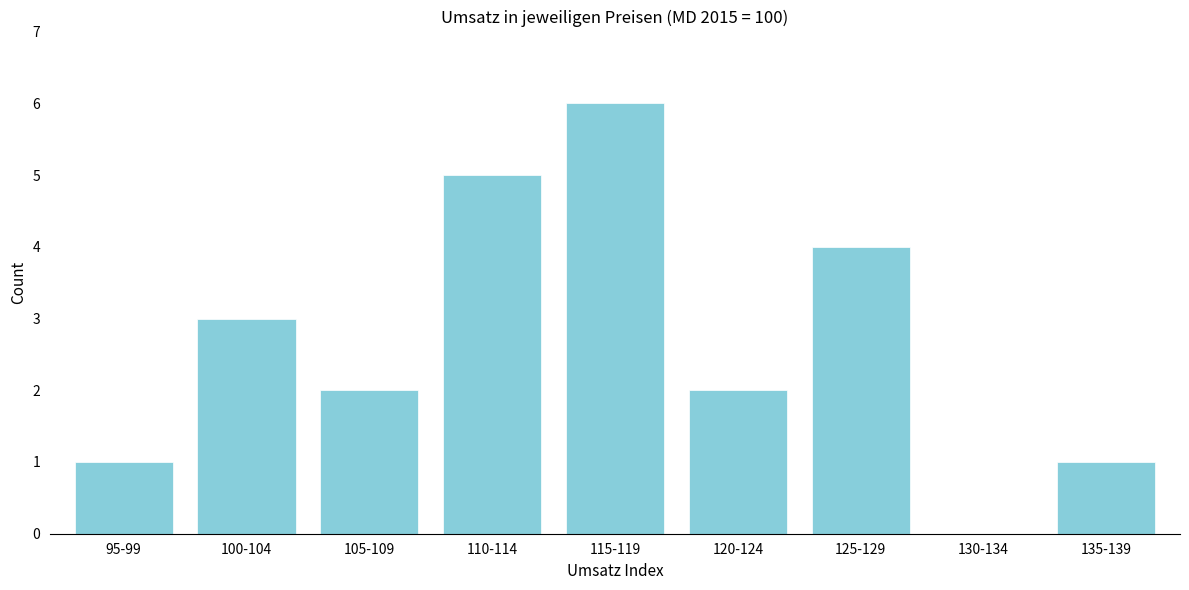

Reading left to right, what are all the values shown in this chart?

95-99=1	100-104=3	105-109=2	110-114=5	115-119=6	120-124=2	125-129=4	130-134=0	135-139=1